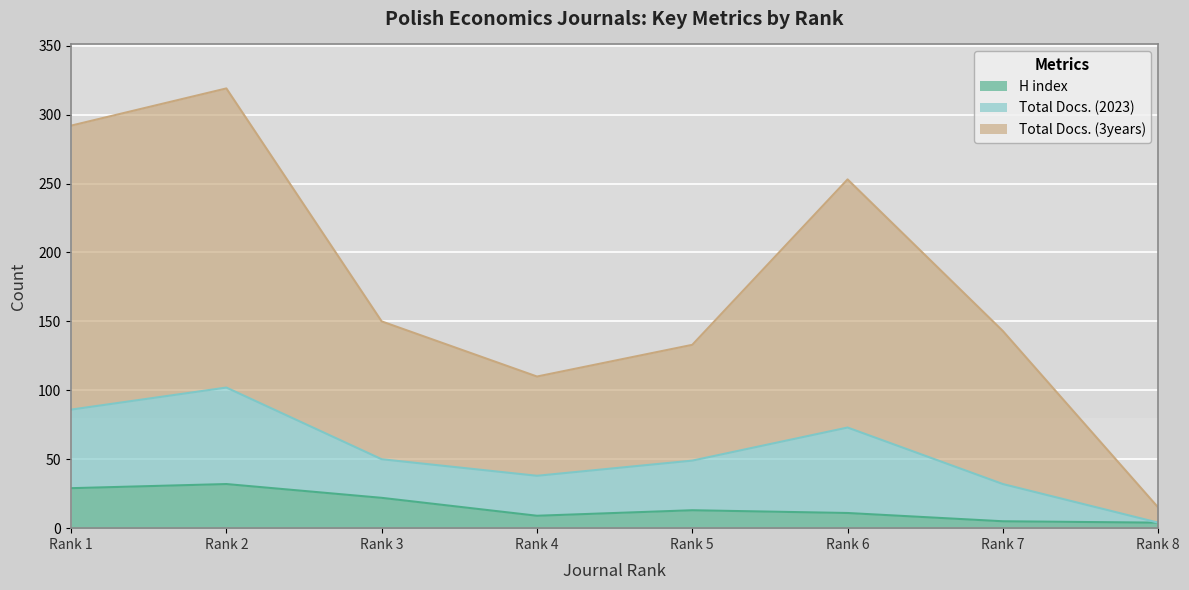

Where is the first local maximum for H index?

Rank 2